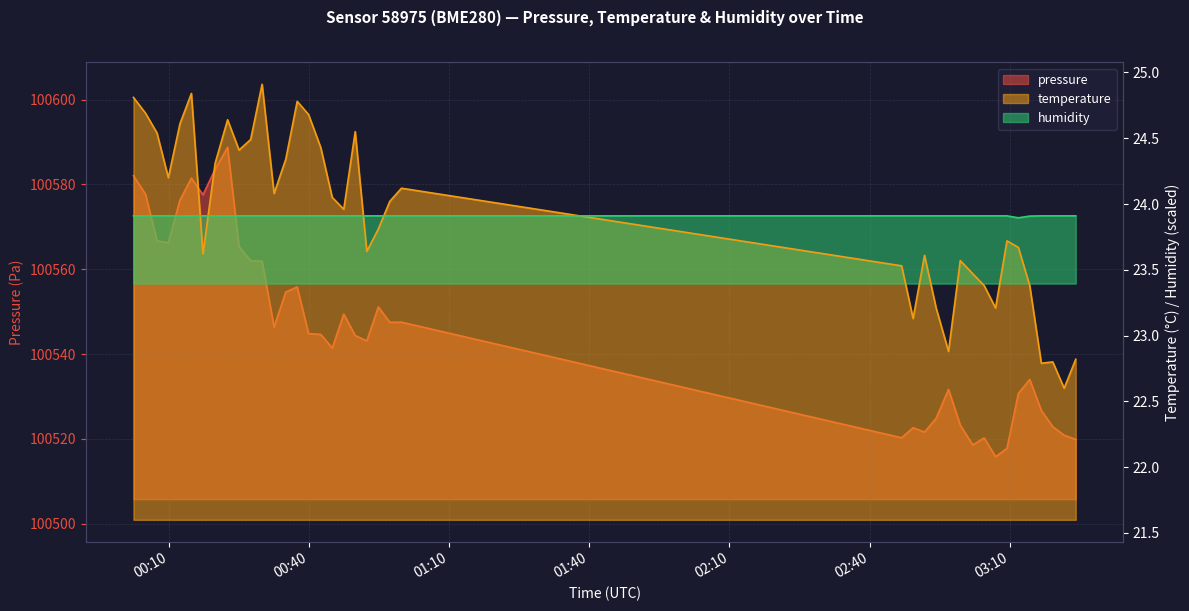

Rank the series by their maximum value, from lowest to highest.

humidity, temperature, pressure